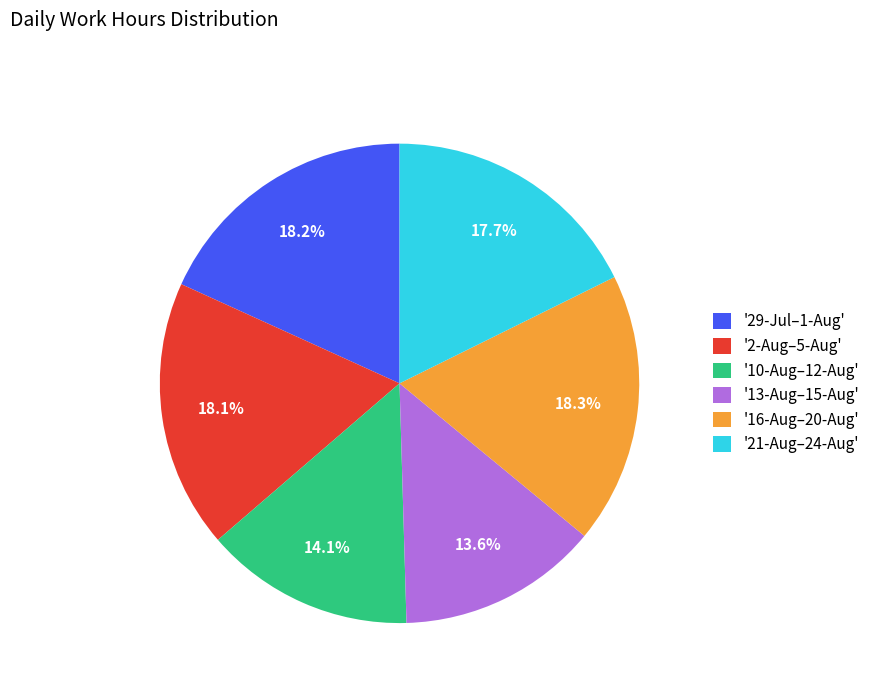

How many segments does this pie chart have?

6